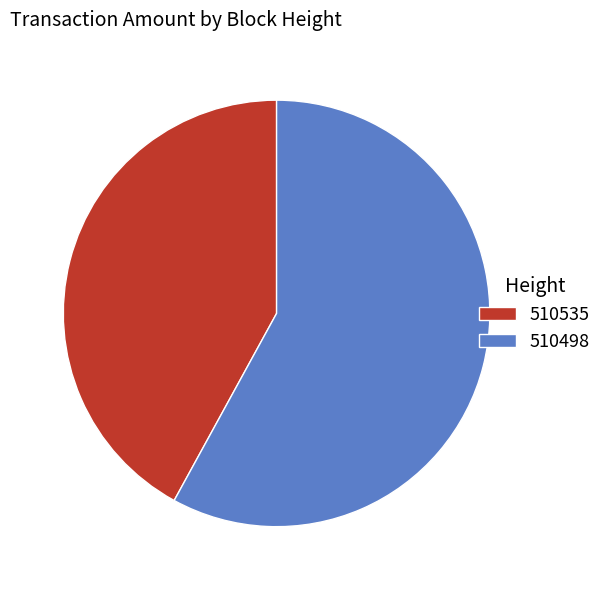

Combined, do 510535 and 510498 account for over 50%?

Yes